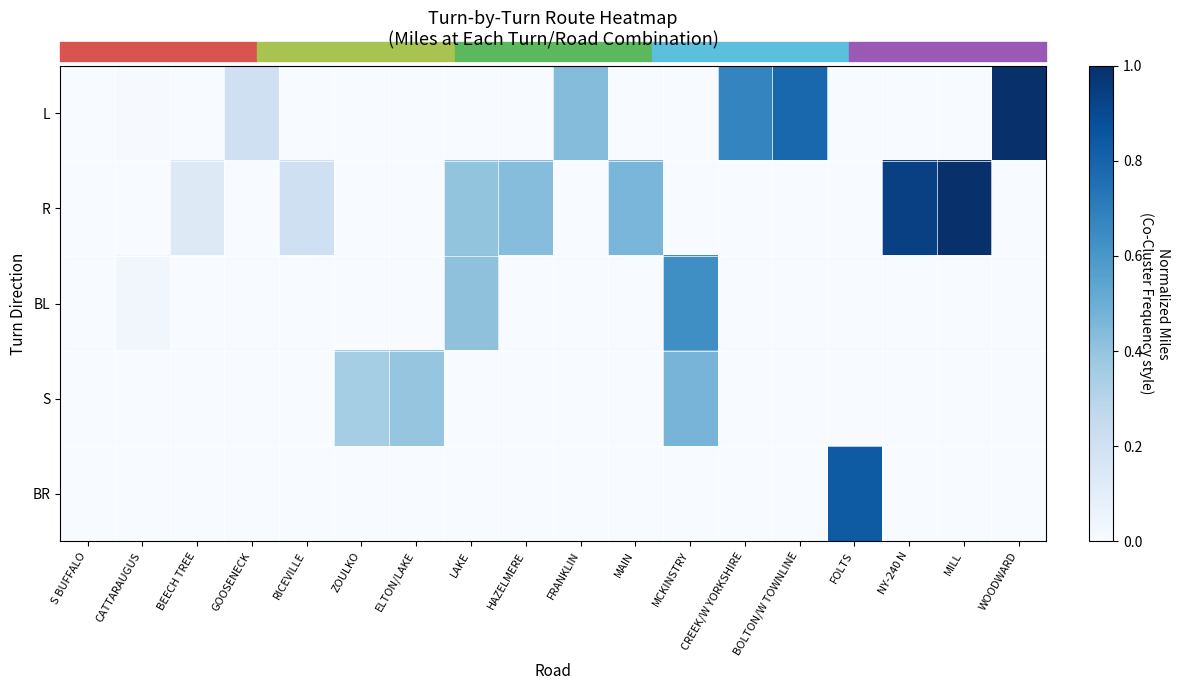

Which has a higher value, BEECH TREE or CATTARAUGUS?

CATTARAUGUS